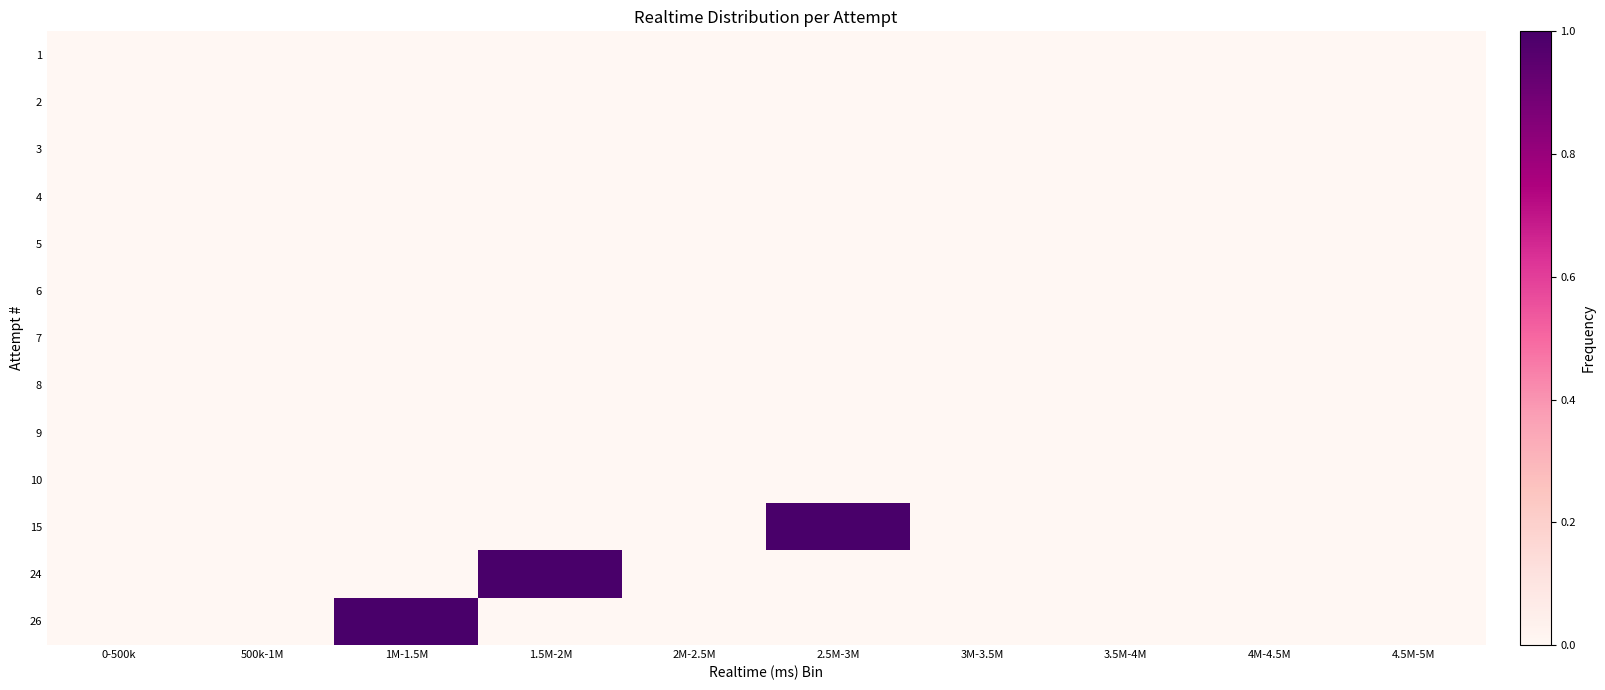

Reading left to right, list all the values displayed in this chart.

1: 0-500k=0	500k-1M=0	1M-1.5M=0	1.5M-2M=0	2M-2.5M=0	2.5M-3M=0	3M-3.5M=0	3.5M-4M=0	4M-4.5M=0	4.5M-5M=0
2: 0-500k=0	500k-1M=0	1M-1.5M=0	1.5M-2M=0	2M-2.5M=0	2.5M-3M=0	3M-3.5M=0	3.5M-4M=0	4M-4.5M=0	4.5M-5M=0
3: 0-500k=0	500k-1M=0	1M-1.5M=0	1.5M-2M=0	2M-2.5M=0	2.5M-3M=0	3M-3.5M=0	3.5M-4M=0	4M-4.5M=0	4.5M-5M=0
4: 0-500k=0	500k-1M=0	1M-1.5M=0	1.5M-2M=0	2M-2.5M=0	2.5M-3M=0	3M-3.5M=0	3.5M-4M=0	4M-4.5M=0	4.5M-5M=0
5: 0-500k=0	500k-1M=0	1M-1.5M=0	1.5M-2M=0	2M-2.5M=0	2.5M-3M=0	3M-3.5M=0	3.5M-4M=0	4M-4.5M=0	4.5M-5M=0
6: 0-500k=0	500k-1M=0	1M-1.5M=0	1.5M-2M=0	2M-2.5M=0	2.5M-3M=0	3M-3.5M=0	3.5M-4M=0	4M-4.5M=0	4.5M-5M=0
7: 0-500k=0	500k-1M=0	1M-1.5M=0	1.5M-2M=0	2M-2.5M=0	2.5M-3M=0	3M-3.5M=0	3.5M-4M=0	4M-4.5M=0	4.5M-5M=0
8: 0-500k=0	500k-1M=0	1M-1.5M=0	1.5M-2M=0	2M-2.5M=0	2.5M-3M=0	3M-3.5M=0	3.5M-4M=0	4M-4.5M=0	4.5M-5M=0
9: 0-500k=0	500k-1M=0	1M-1.5M=0	1.5M-2M=0	2M-2.5M=0	2.5M-3M=0	3M-3.5M=0	3.5M-4M=0	4M-4.5M=0	4.5M-5M=0
10: 0-500k=0	500k-1M=0	1M-1.5M=0	1.5M-2M=0	2M-2.5M=0	2.5M-3M=0	3M-3.5M=0	3.5M-4M=0	4M-4.5M=0	4.5M-5M=0
15: 0-500k=0	500k-1M=0	1M-1.5M=0	1.5M-2M=0	2M-2.5M=0	2.5M-3M=1	3M-3.5M=0	3.5M-4M=0	4M-4.5M=0	4.5M-5M=0
24: 0-500k=0	500k-1M=0	1M-1.5M=0	1.5M-2M=1	2M-2.5M=0	2.5M-3M=0	3M-3.5M=0	3.5M-4M=0	4M-4.5M=0	4.5M-5M=0
26: 0-500k=0	500k-1M=0	1M-1.5M=1	1.5M-2M=0	2M-2.5M=0	2.5M-3M=0	3M-3.5M=0	3.5M-4M=0	4M-4.5M=0	4.5M-5M=0